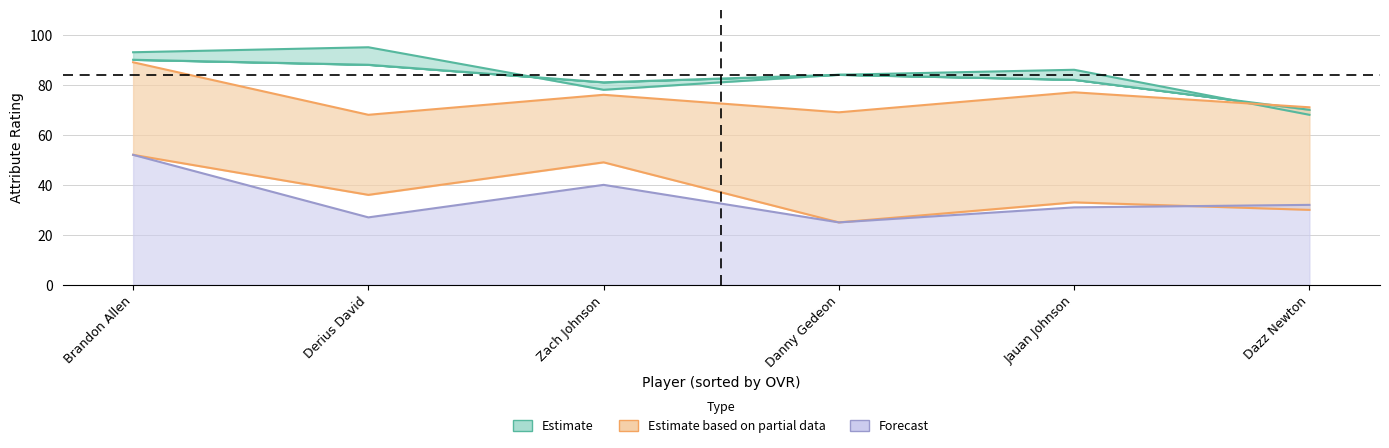

What is the label of the 1st point from the right?

Dazz Newton